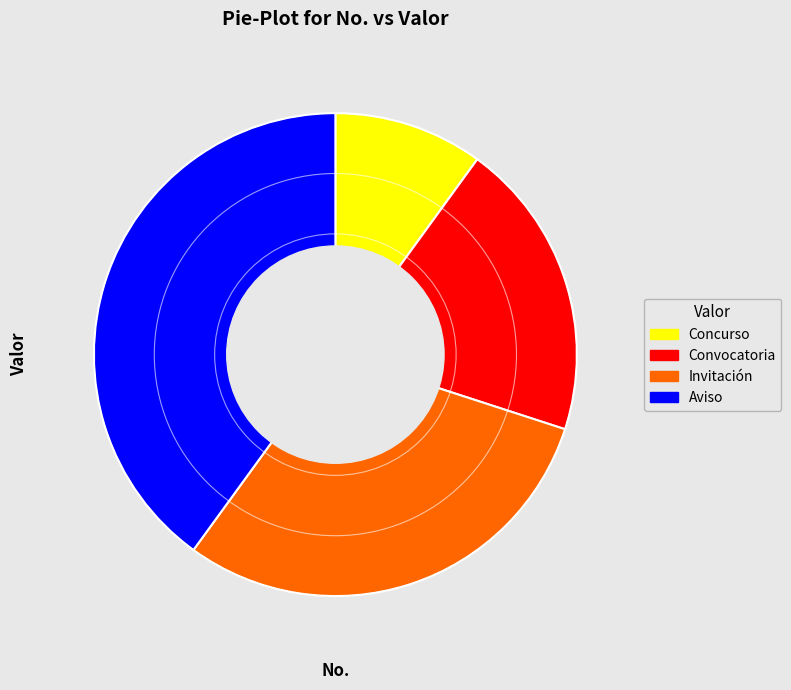

Rank the categories by value from lowest to highest.

Concurso, Convocatoria, Invitación, Aviso